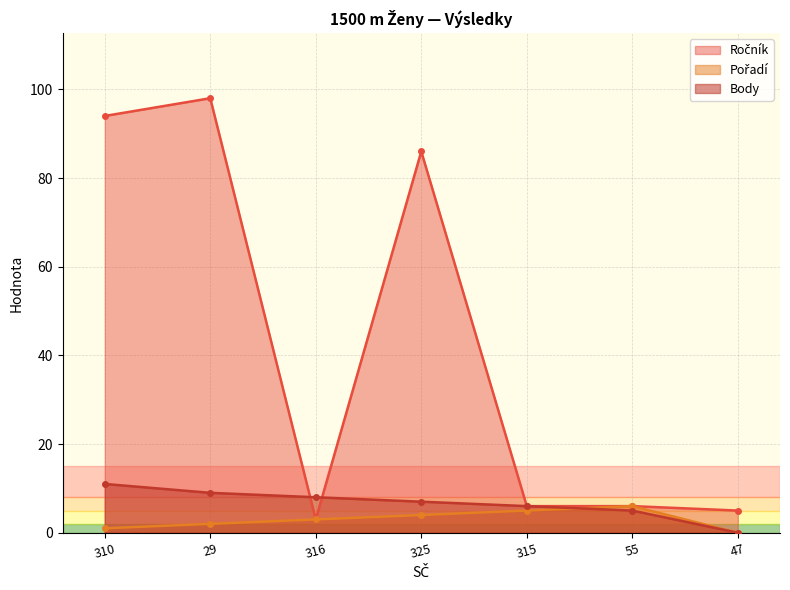

The Body series shows 5 at 55. True or false?

True